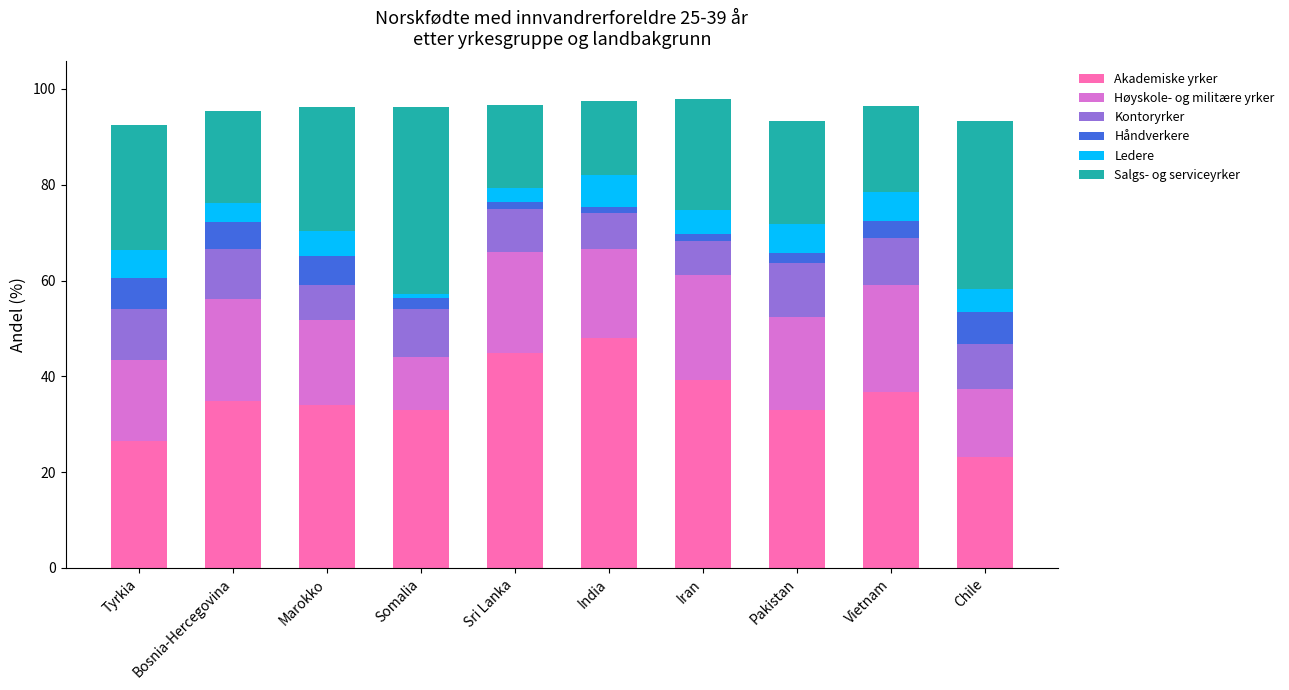

What is the highest value of the Akademiske yrker series?

48.1